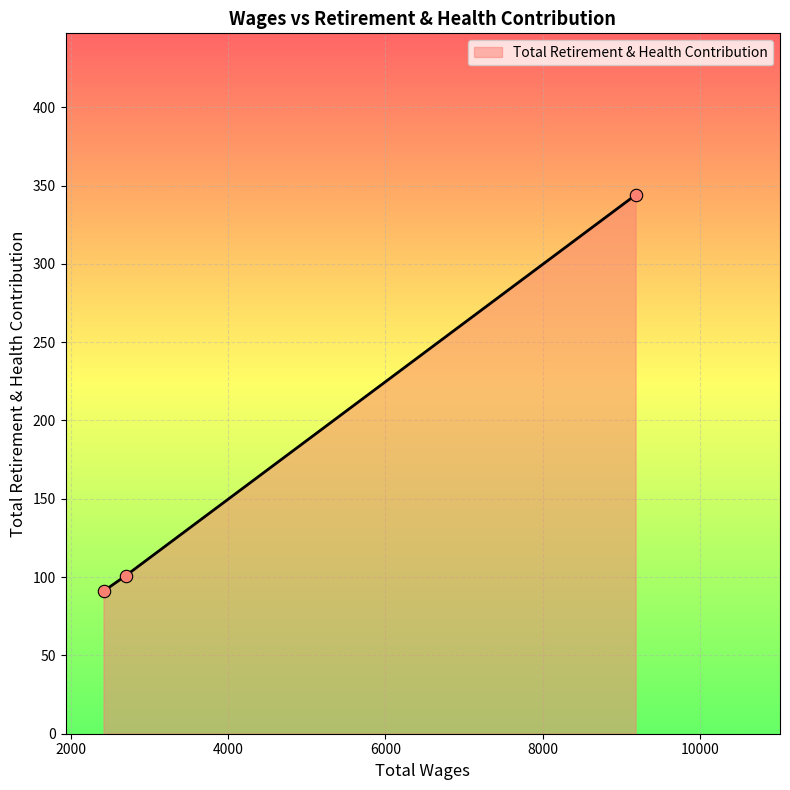

What is the difference between the maximum and second lowest values?

243